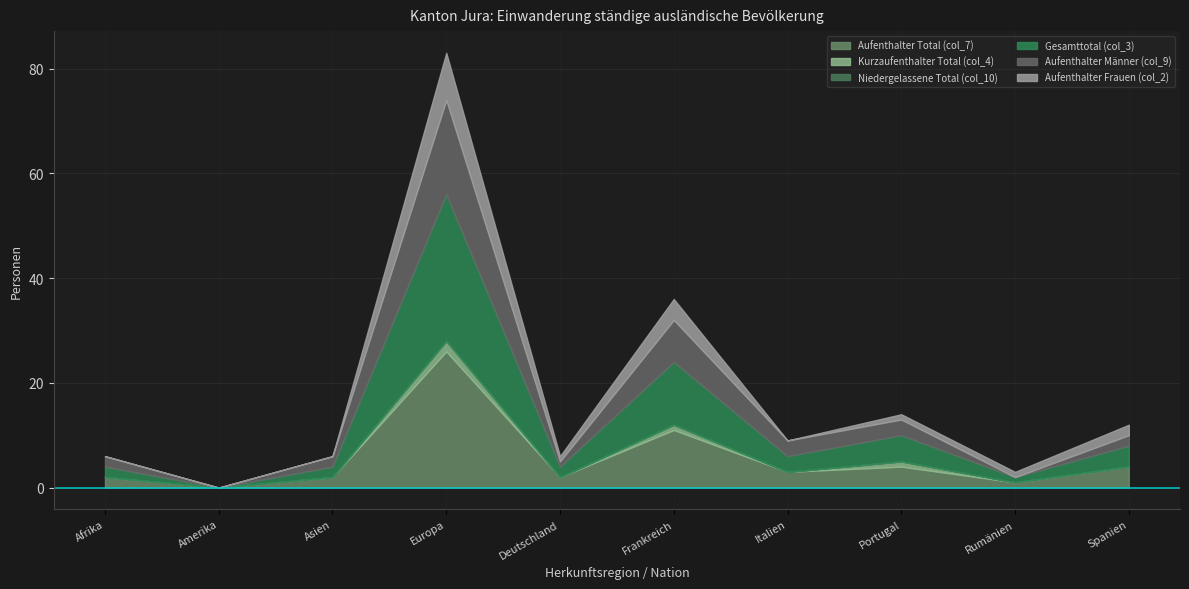

What is the greatest value displayed?

28